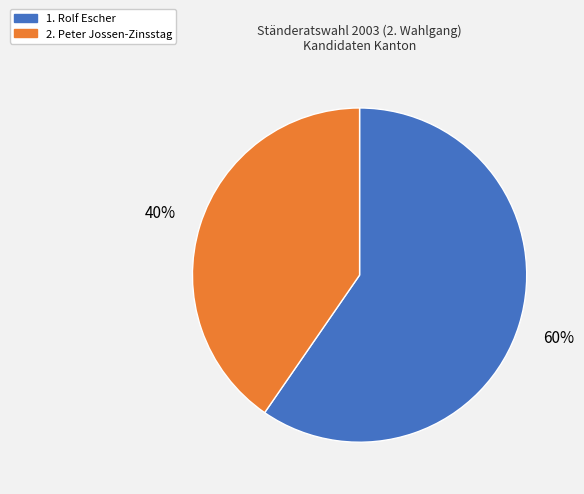

How many segments does this pie chart have?

2